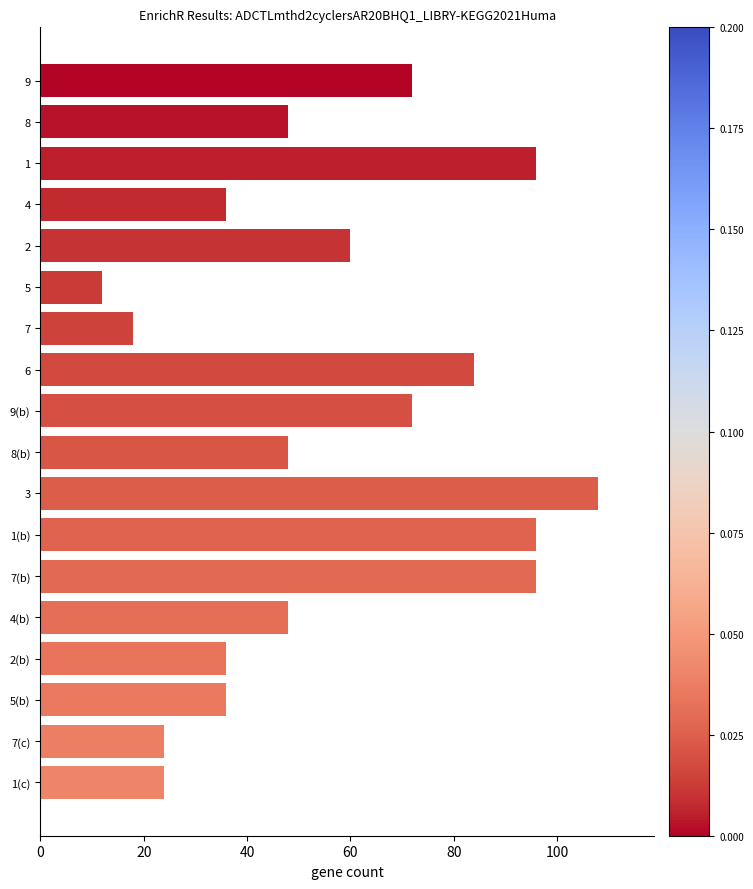

What is the greatest value displayed?

108